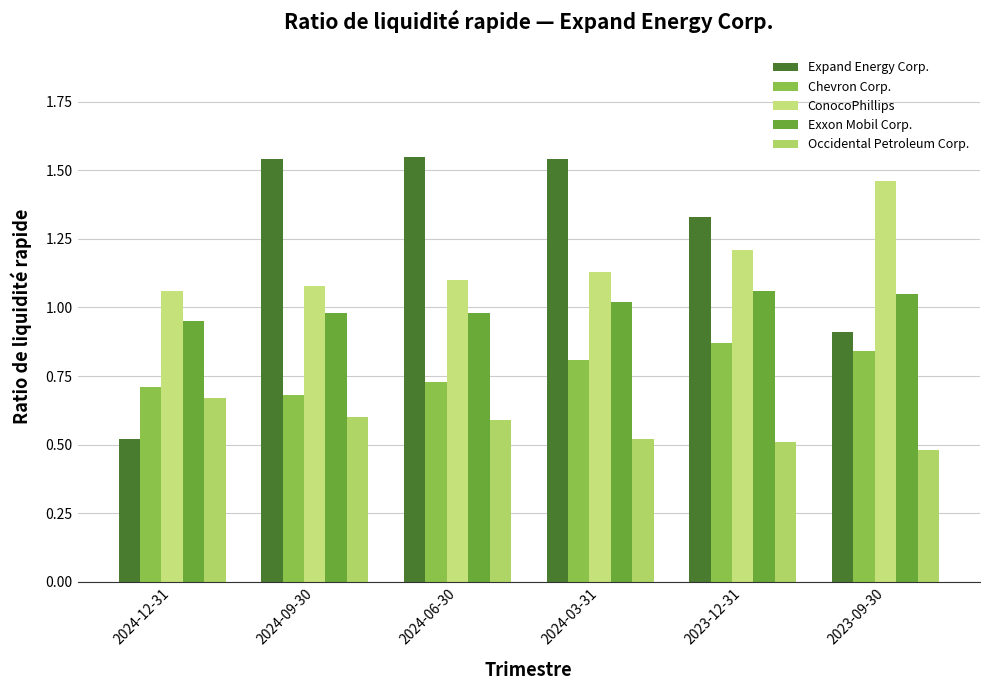

What is the approximate value of Expand Energy Corp. at 2023-09-30?

0.9